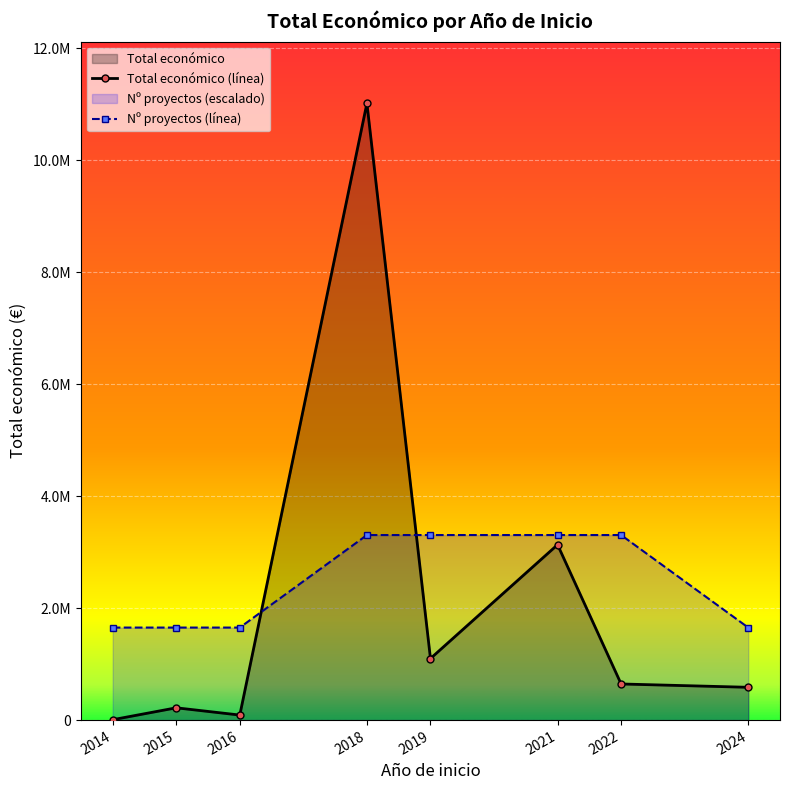

Rank the series at 2024 from lowest to highest value.

Total económico (línea), Nº proyectos (línea)